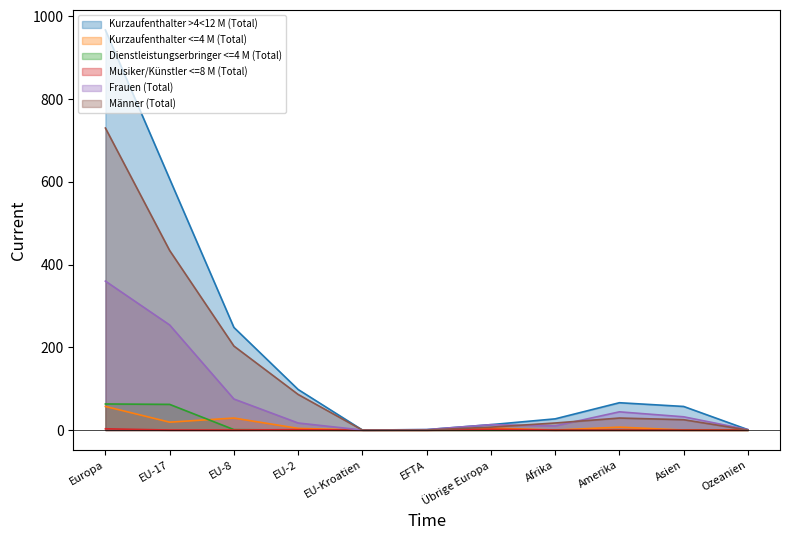

At how many categories does at least one series exceed 507?

2